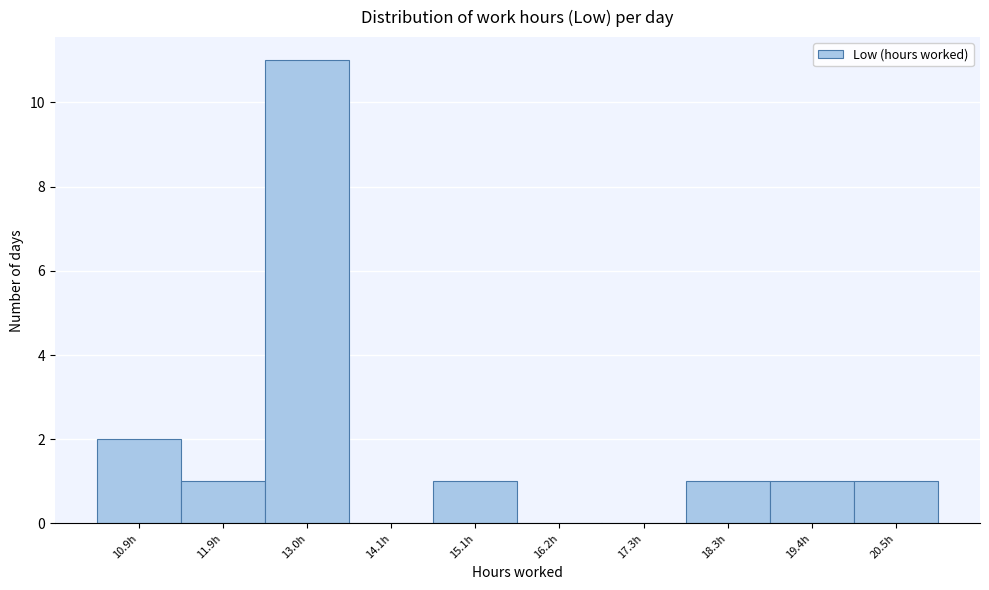

Reading left to right, what are all the values shown in this chart?

10.9h=2	11.9h=1	13.0h=11	14.1h=0	15.1h=1	16.2h=0	17.3h=0	18.3h=1	19.4h=1	20.5h=1